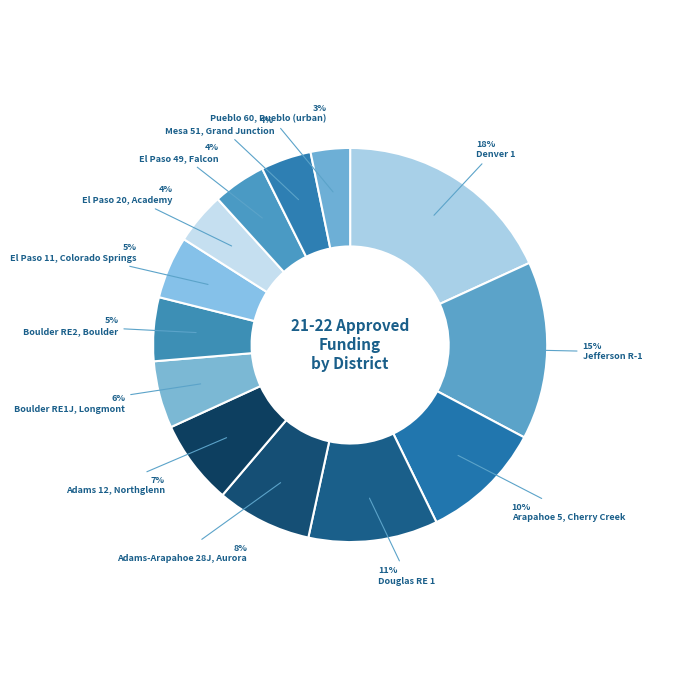

Is it true that El Paso 11, Colorado Springs is 17% of the pie?

False